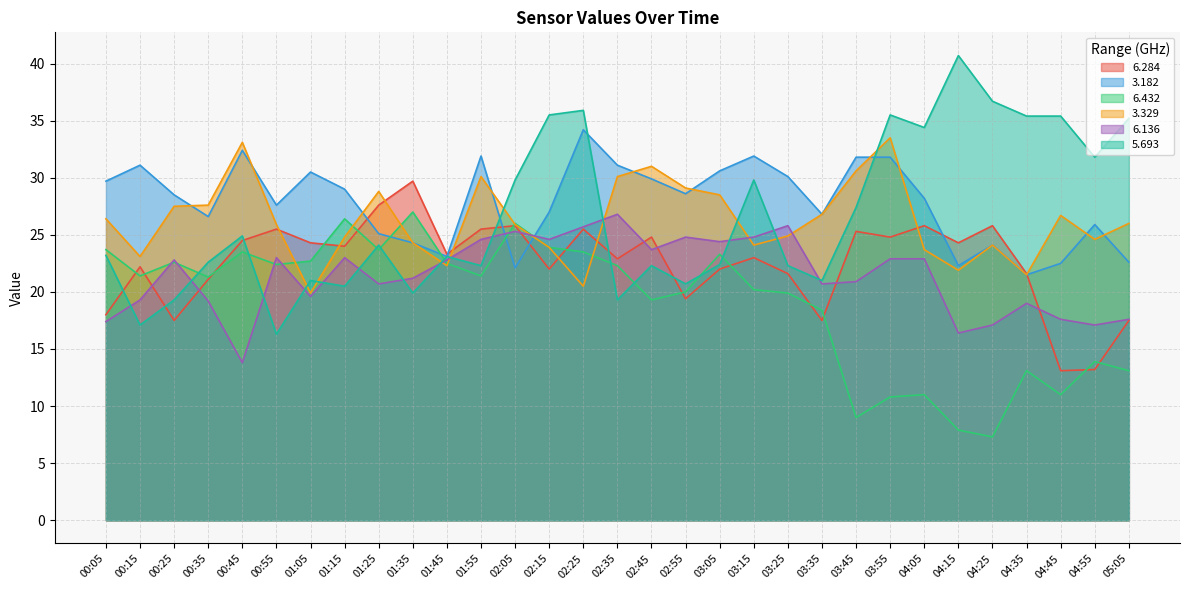

How many values in the 5.693 series are below 23?

14